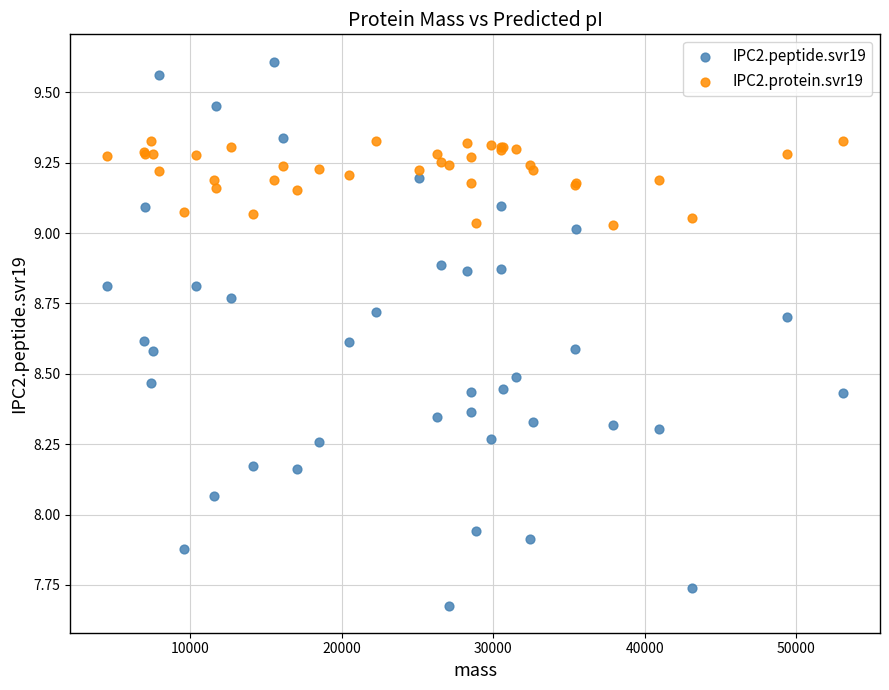

Which series has the largest Y range (max minus min)?

IPC2.peptide.svr19